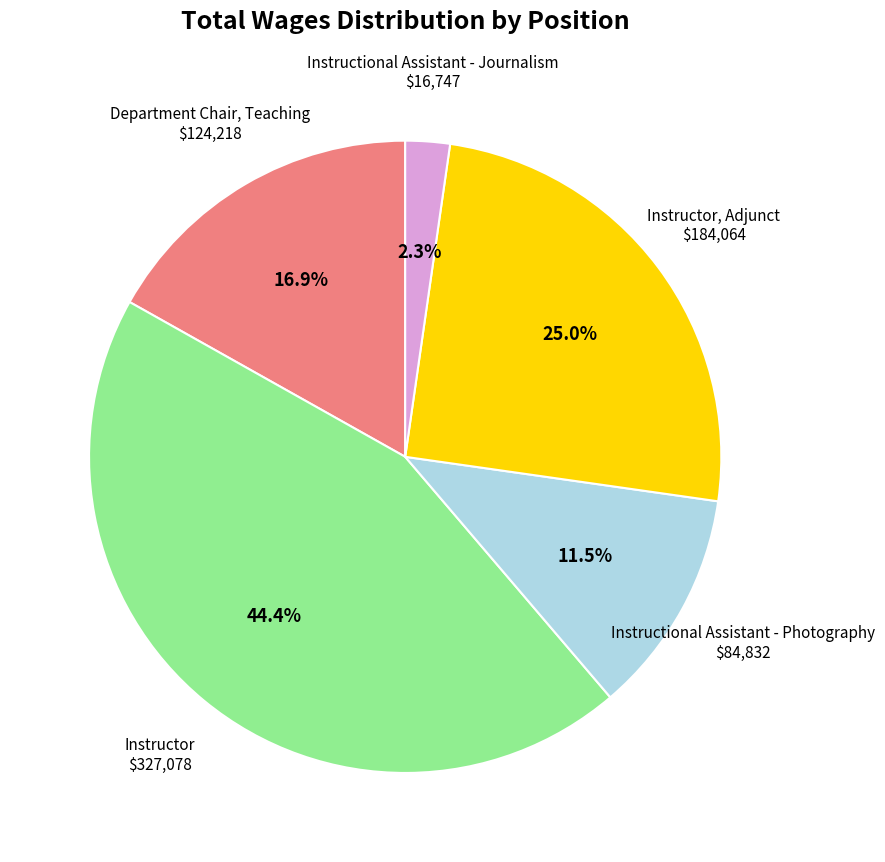

What is the total percentage of Instructional Assistant - Photography and Department Chair, Teaching?

28.4%